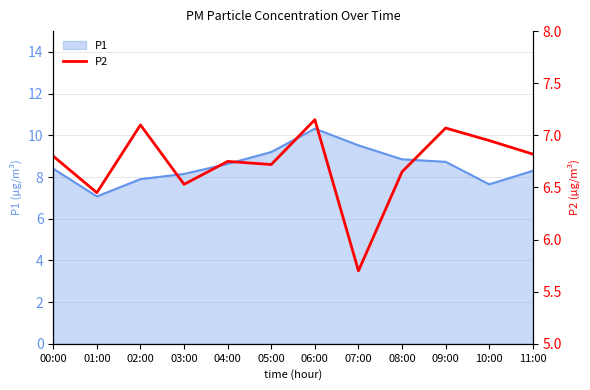

Is it true that P1 equals 4.6 at 10:00?

False